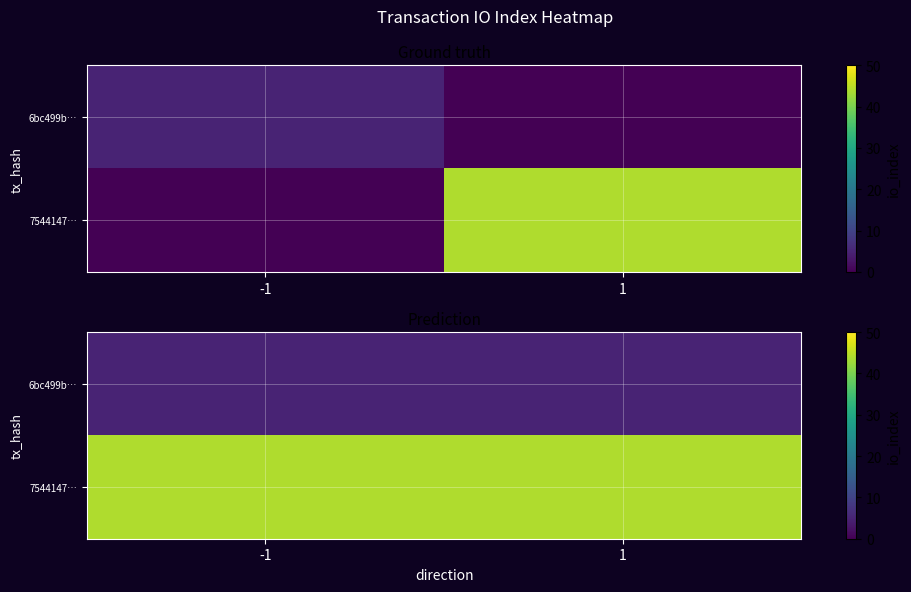

What is the total value across all series at -1?

49